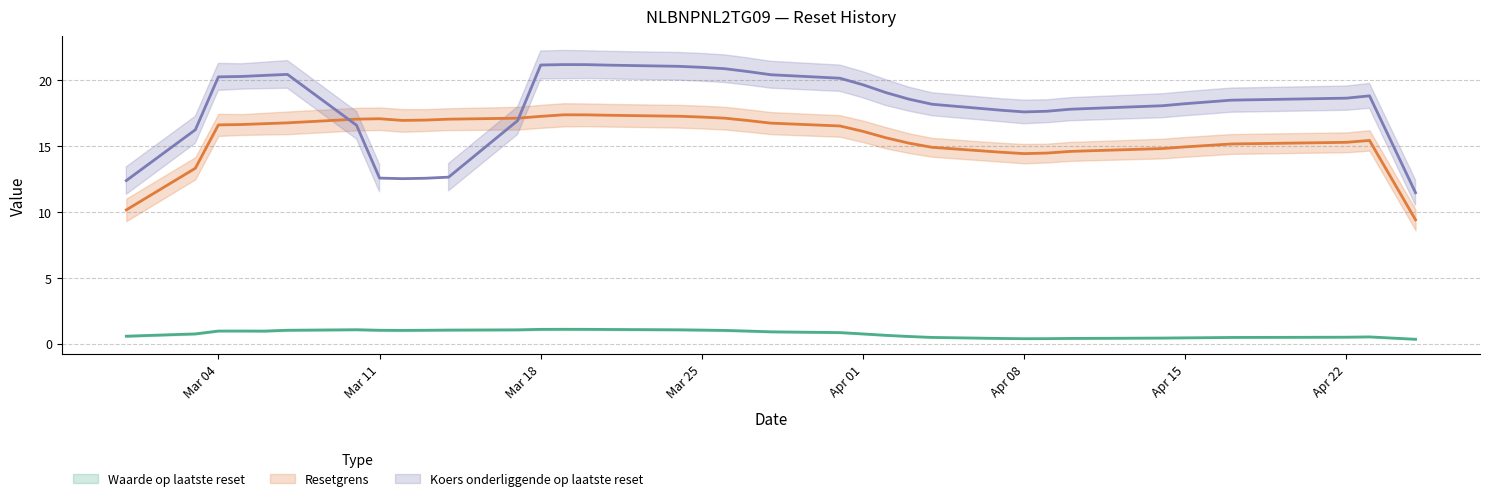

At which category is the sum across all series the highest?

2025-03-19